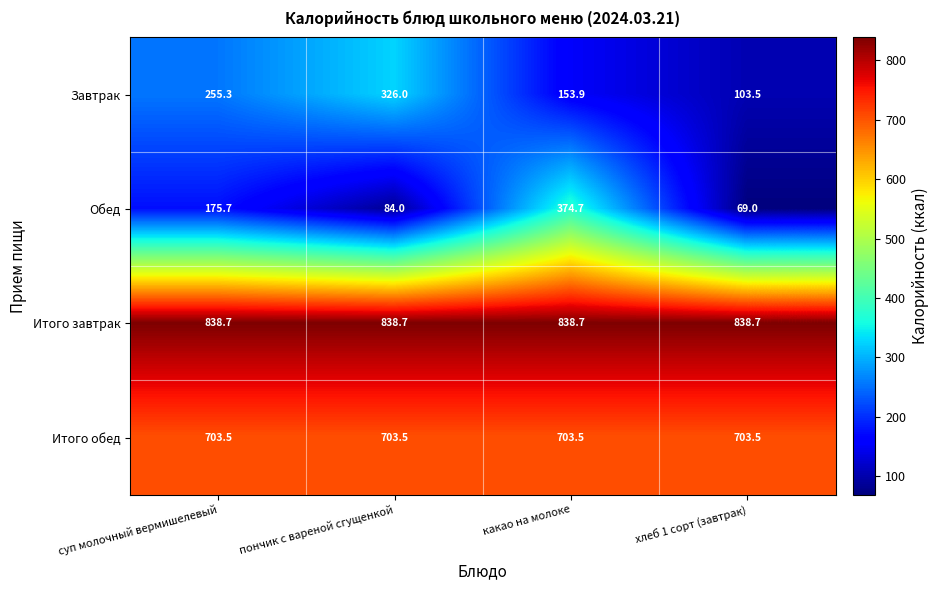

What is the approximate value of Обед at хлеб 1 сорт (завтрак)?

69.0